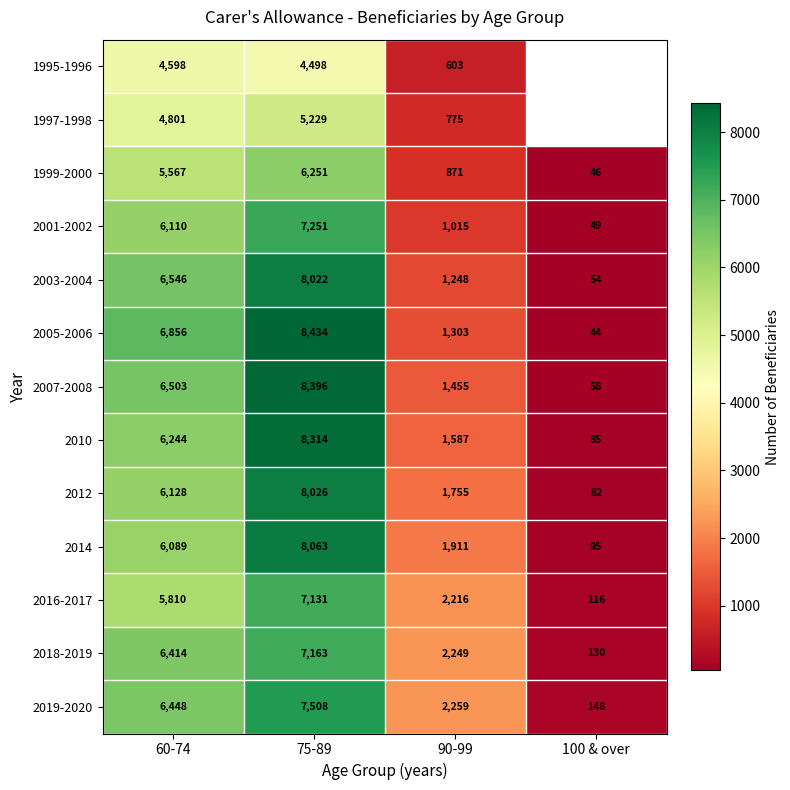

Count the 2018-2019 values in the range 2249 to 7163.

3